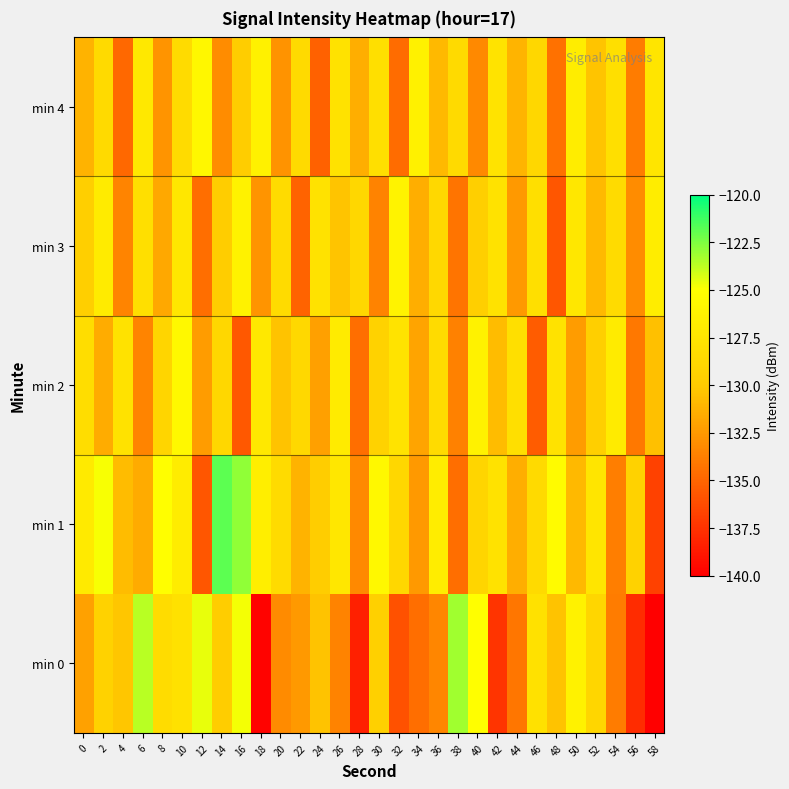

What is the total value across all series at 32?

-653.3